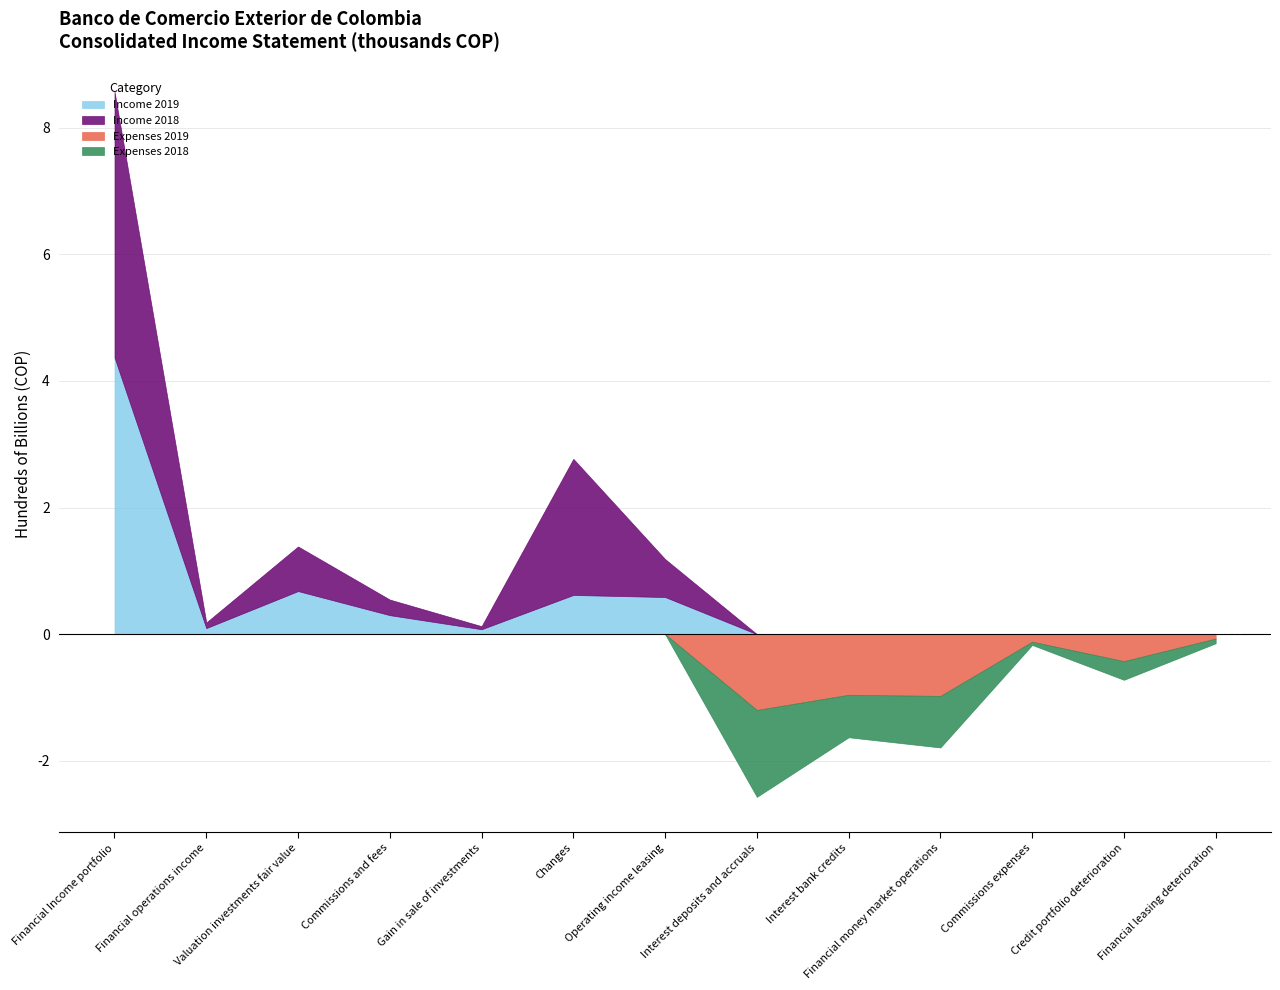

Is the value of Income 2019 at Credit portfolio deterioration greater than the value of Income 2018 at Gain in sale of investments?

No